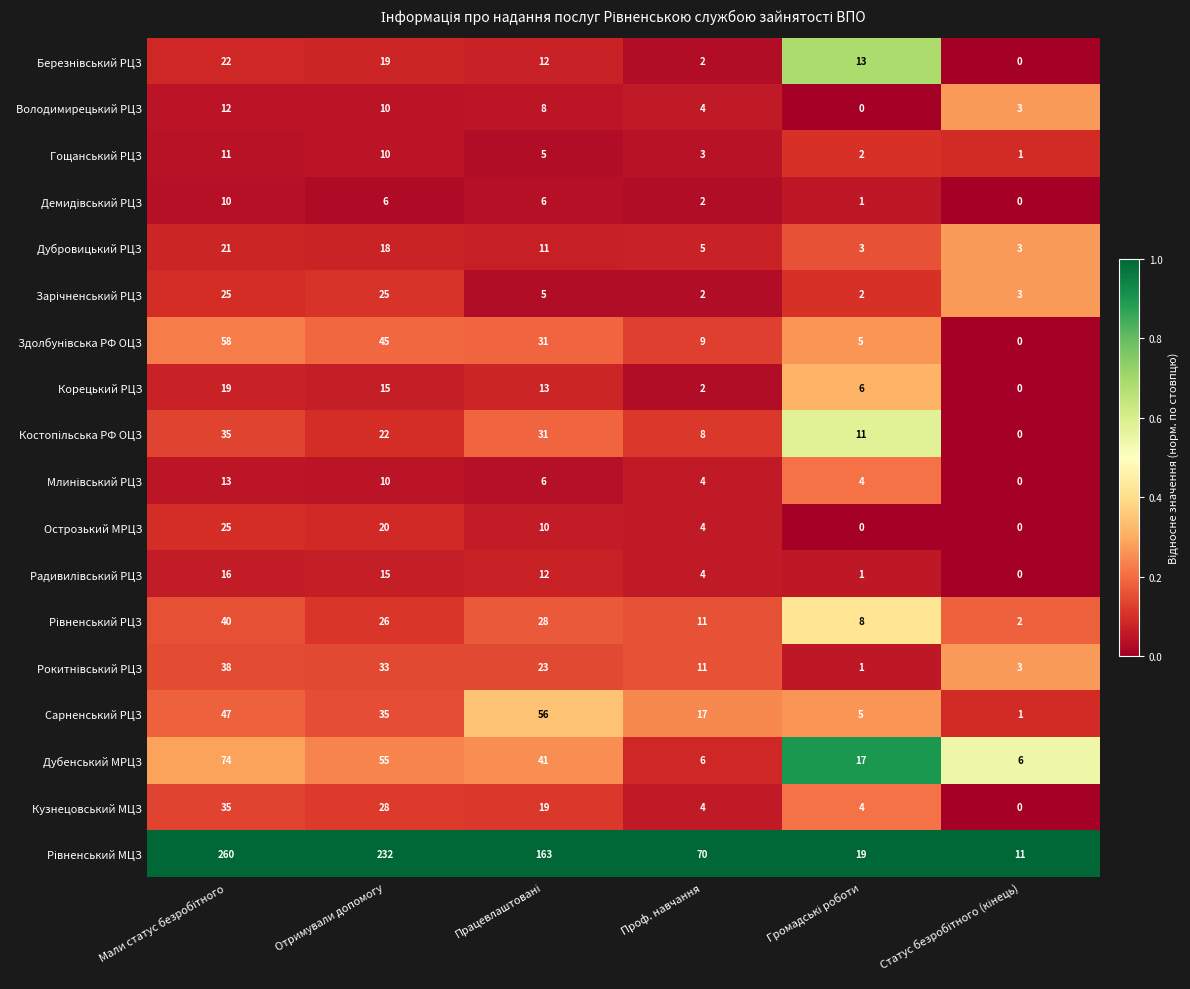

At how many categories does at least one series exceed 93?

3